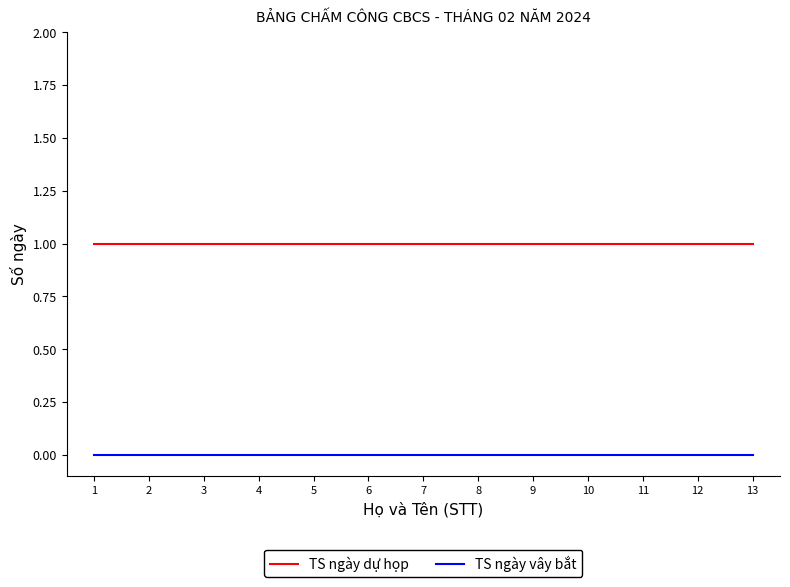

Reading right to left, what are all the values shown in this chart?

TS ngày dự họp: 13=1	12=1	11=1	10=1	9=1	8=1	7=1	6=1	5=1	4=1	3=1	2=1	1=1
TS ngày vây bắt: 13=0	12=0	11=0	10=0	9=0	8=0	7=0	6=0	5=0	4=0	3=0	2=0	1=0